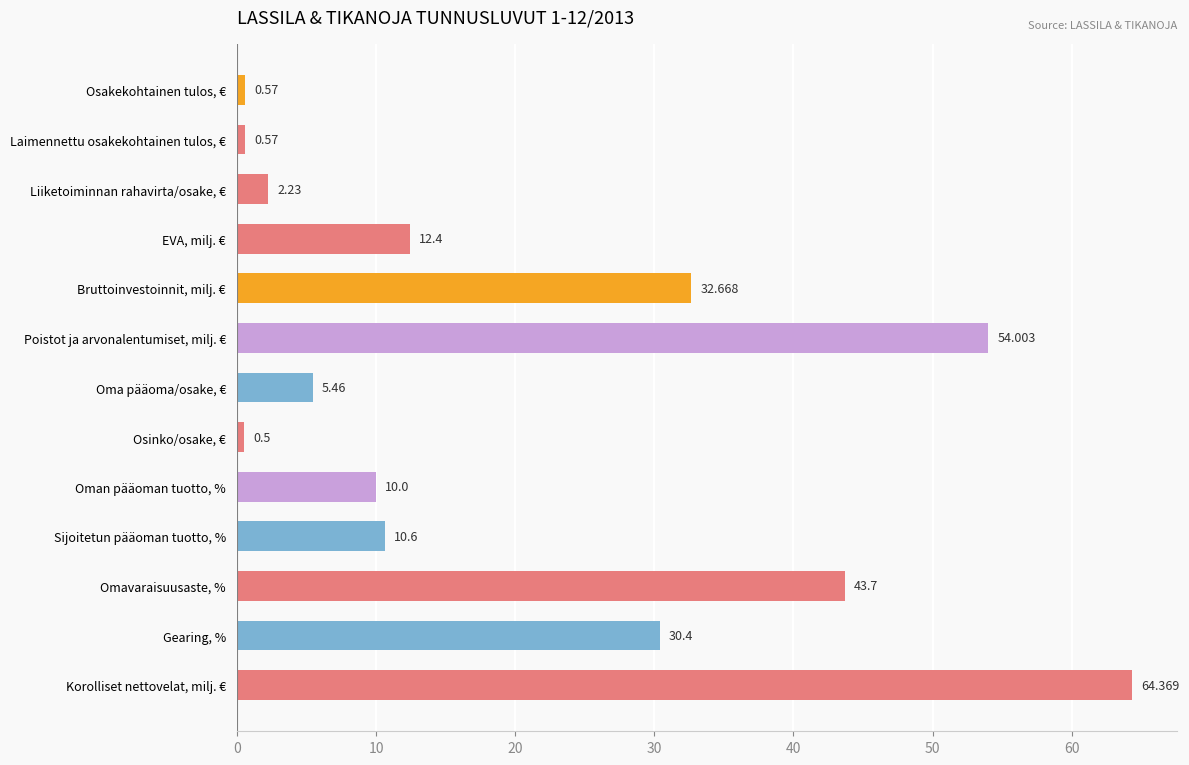

Which has a higher value, Bruttoinvestoinnit, milj. € or EVA, milj. €?

Bruttoinvestoinnit, milj. €